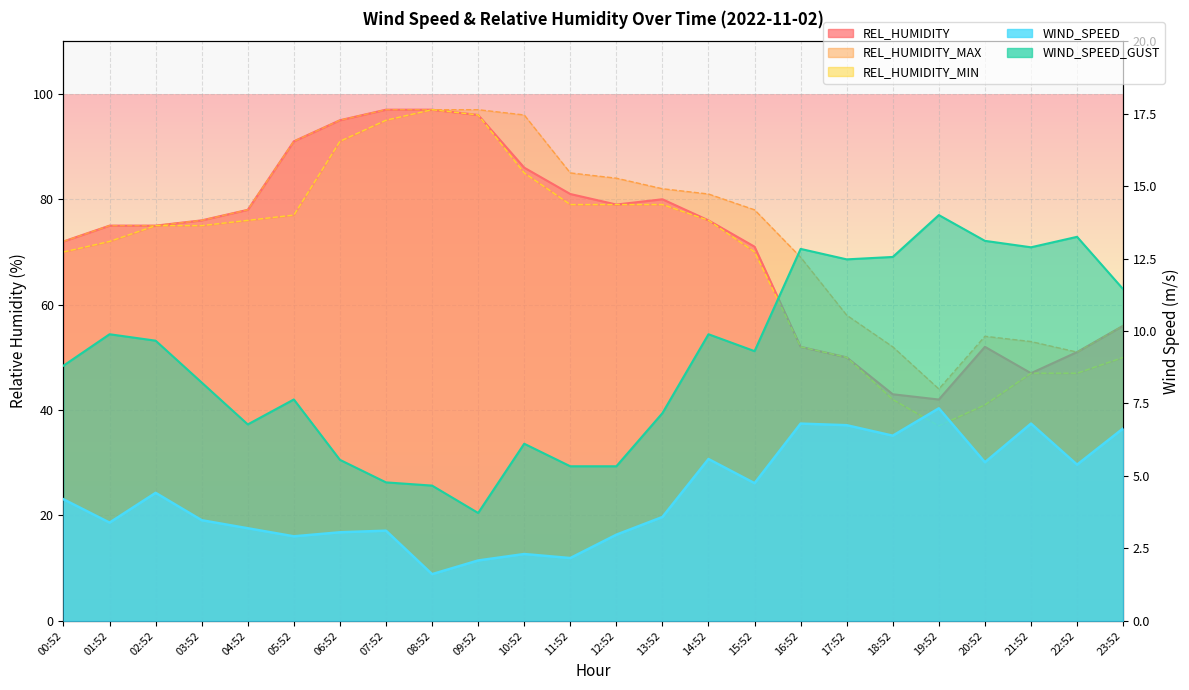

Between 04:52 and 12:52, which series saw the biggest shift?

REL_HUMIDITY_MAX